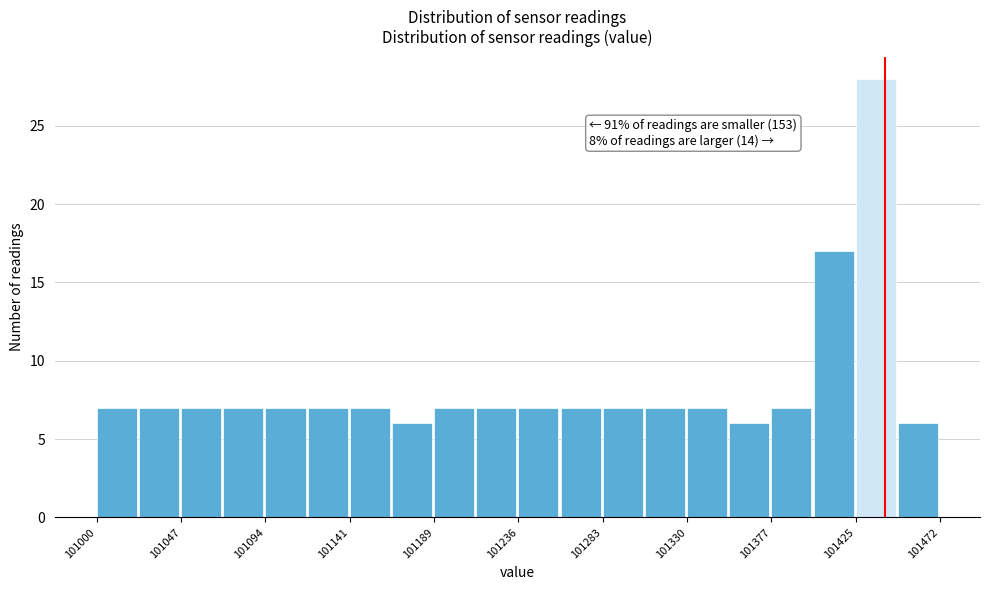

Which range on the x-axis has the tallest bar?

101425 to 101450